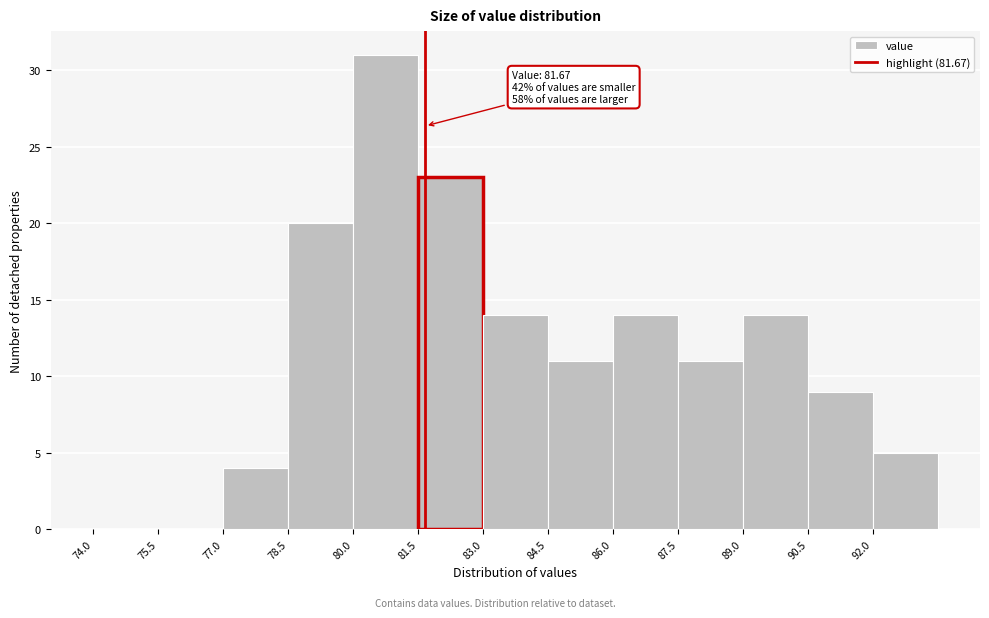

Over which range of the x-axis is the bar tallest?

80.0 to 81.5